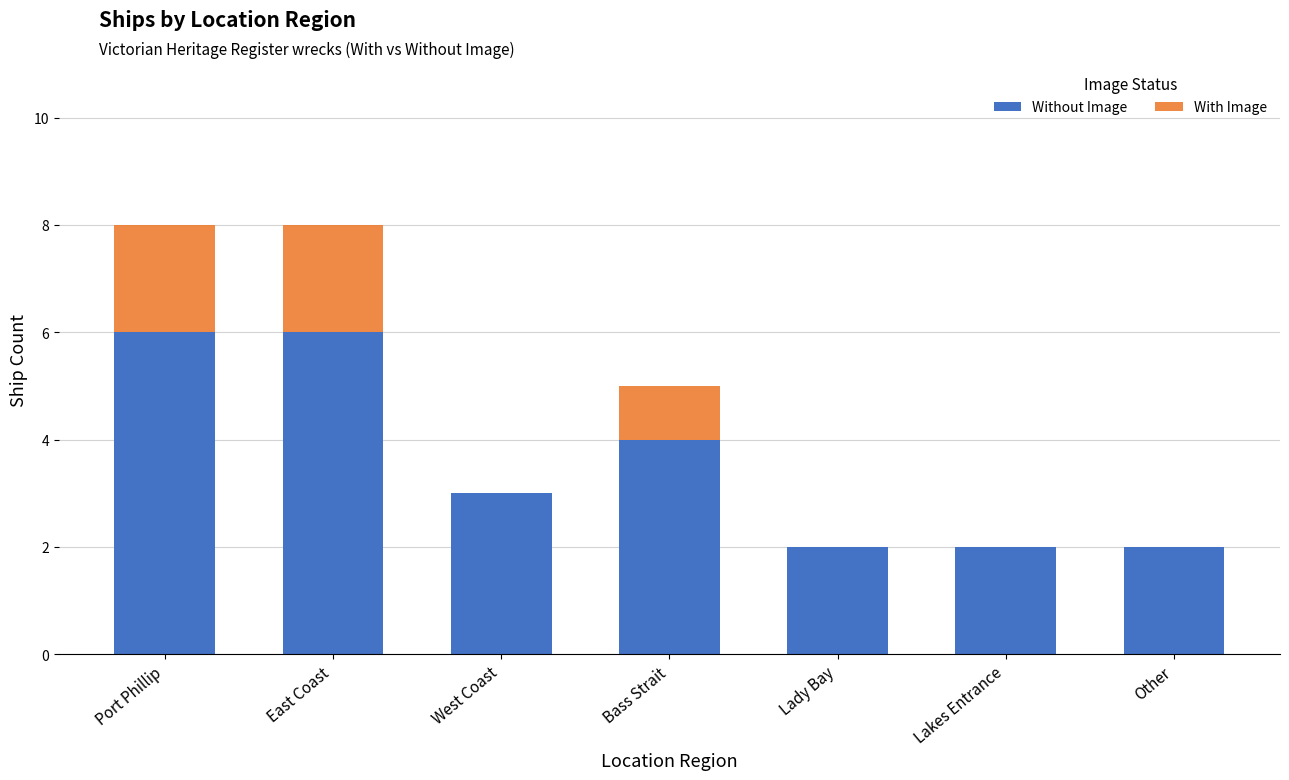

Does the chart contain stacked bars?

Yes